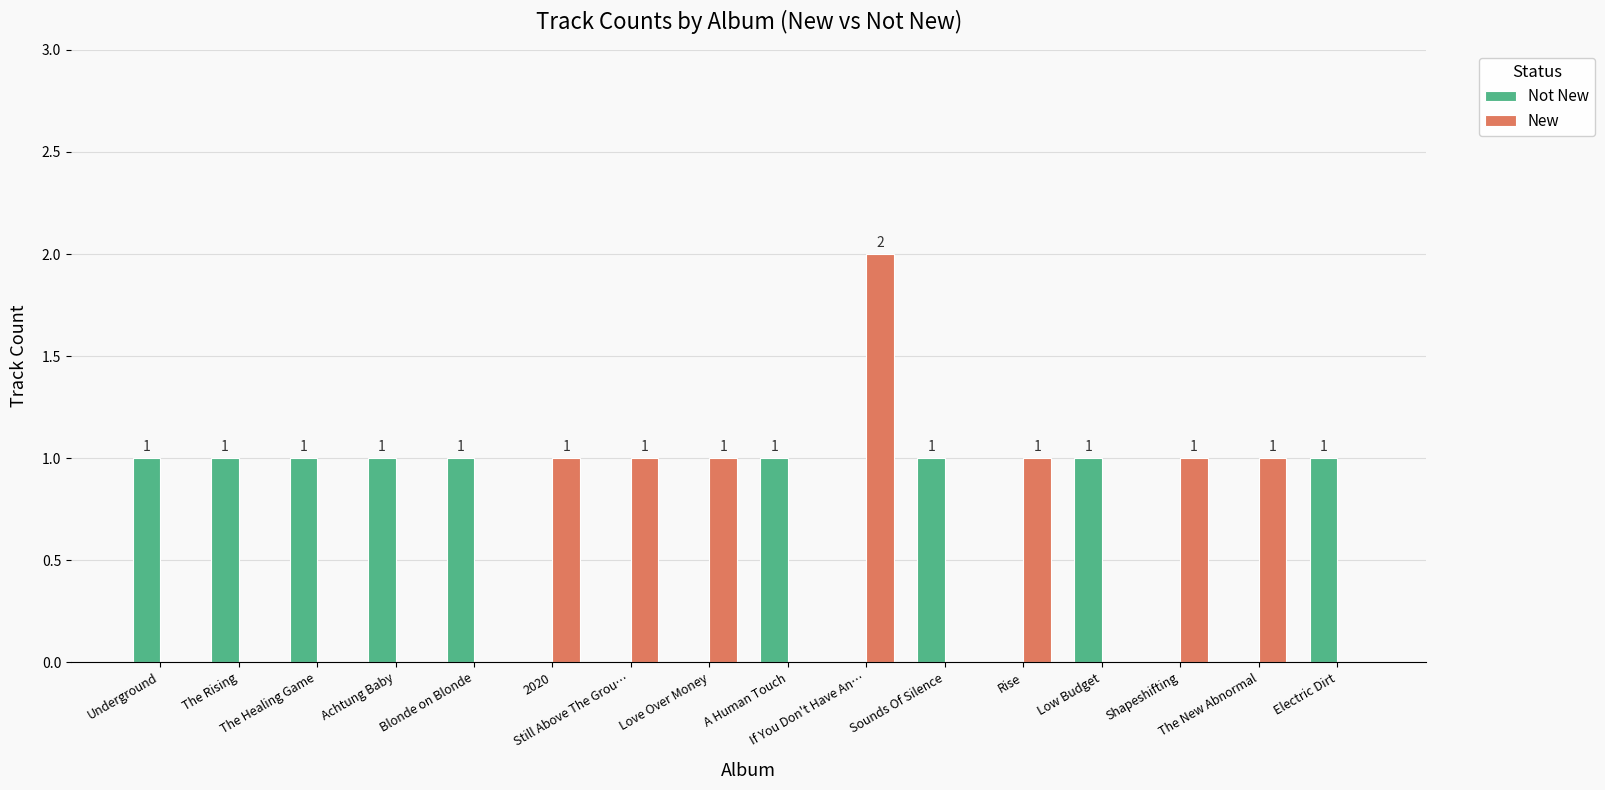

What is the sum of all Not New values?

9